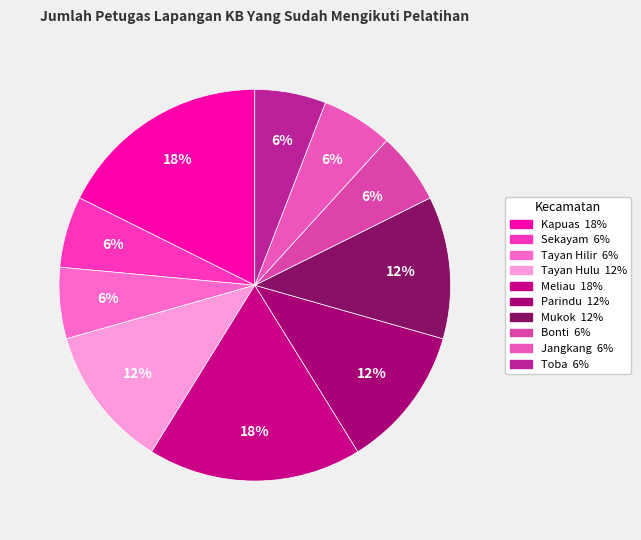

How many segments does this pie chart have?

10